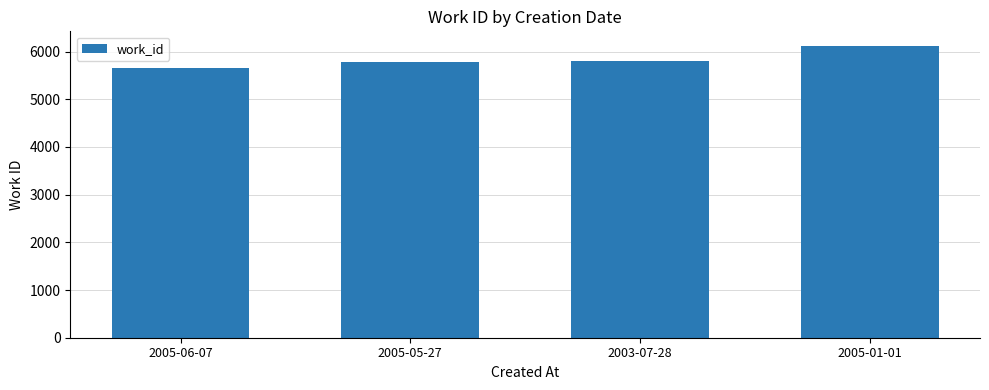

What is the maximum value shown in the chart?

6118